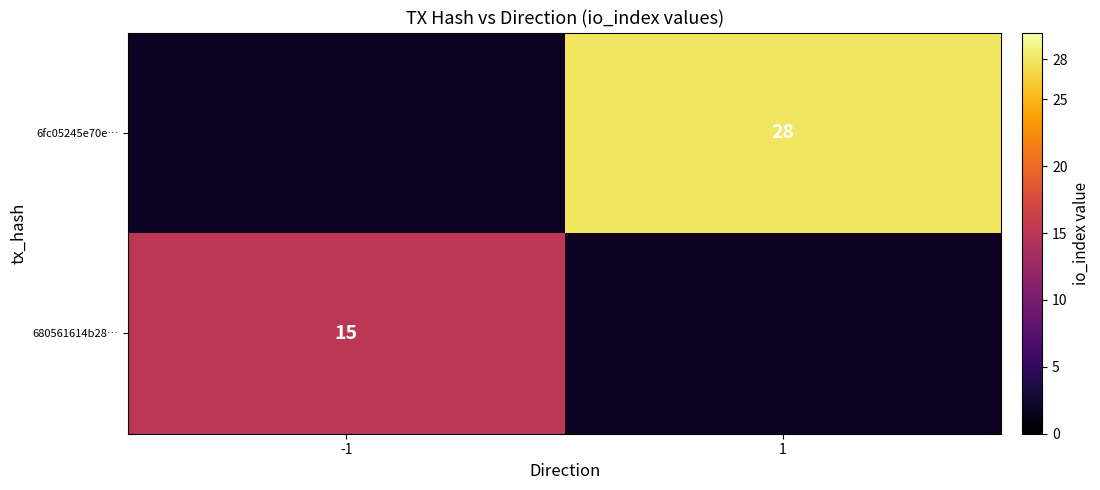

The 6fc05245e70e… series shows 47 at 1. True or false?

False